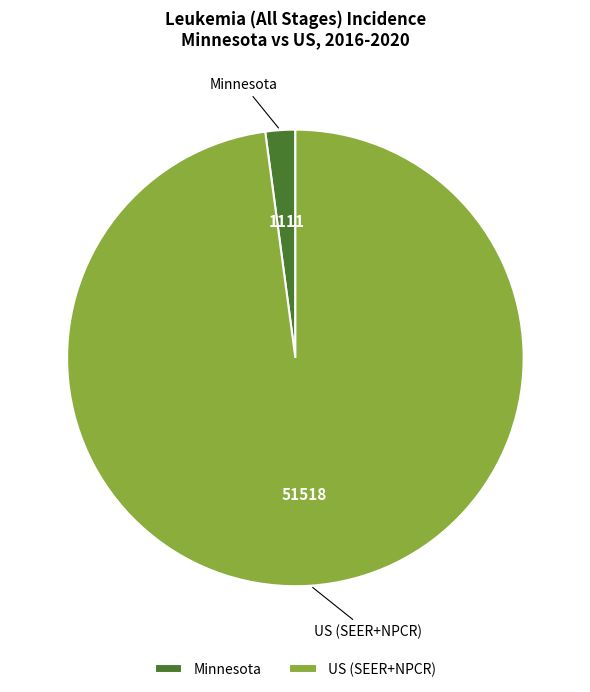

Combined, do US (SEER+NPCR) and Minnesota account for over 50%?

Yes